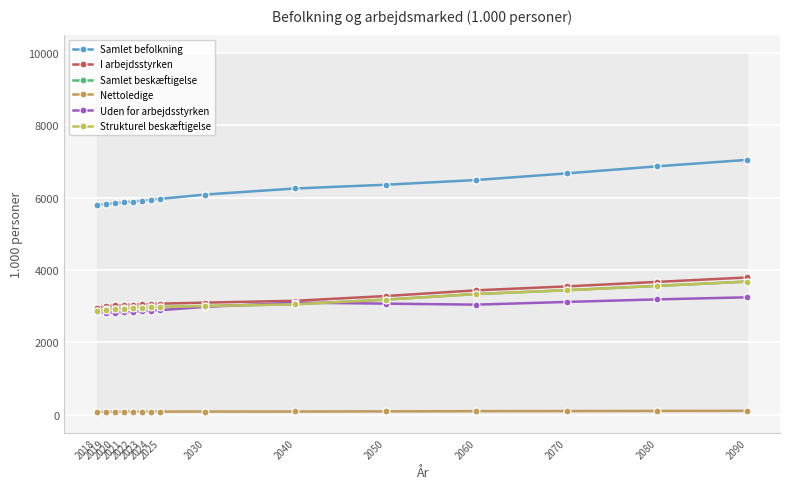

What is the total value across all series at 2020?

17620